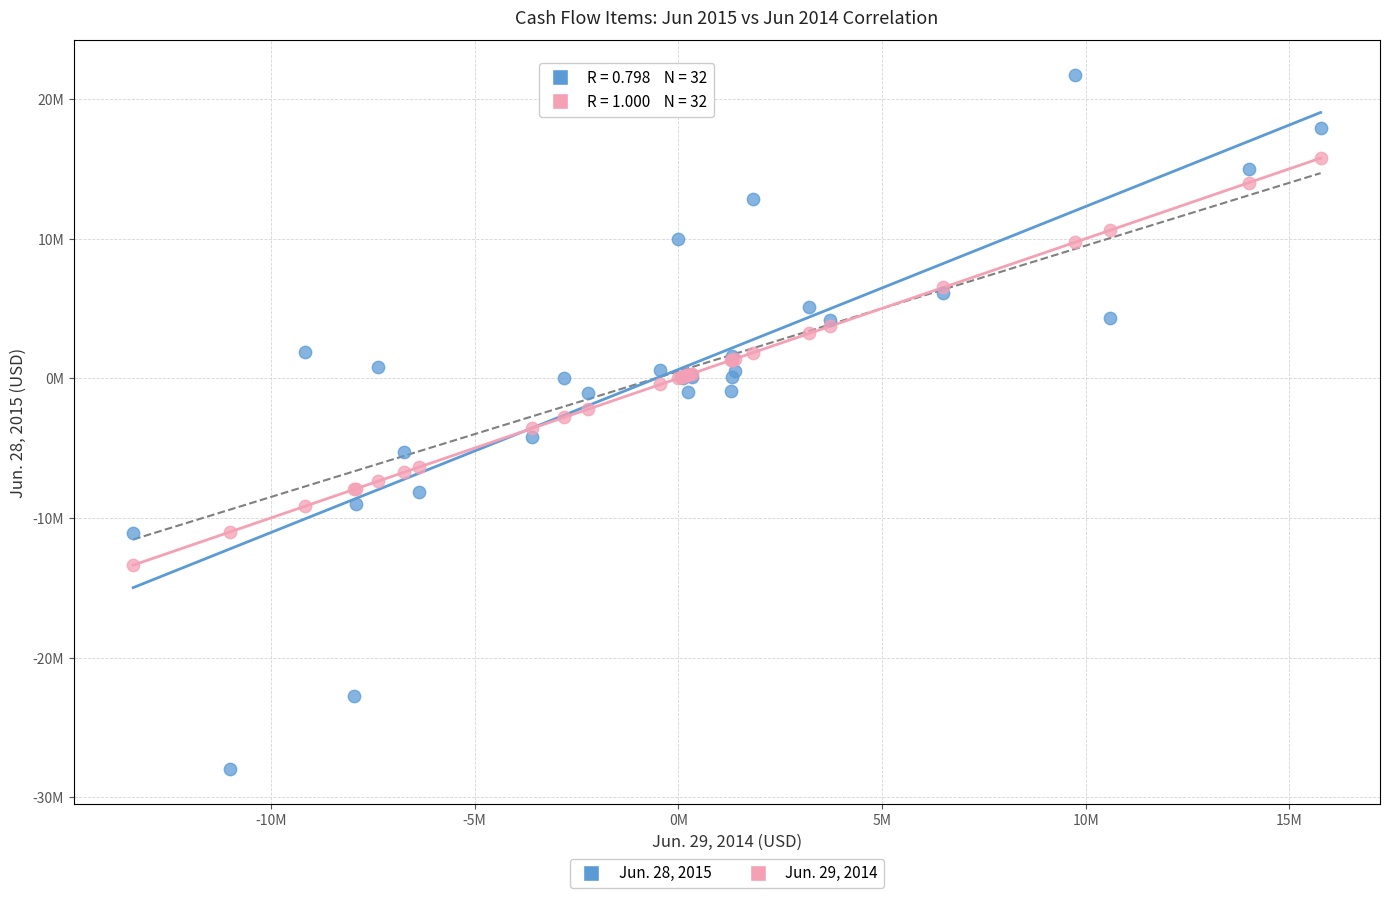

What are all the series names shown in the legend?

Jun. 28, 2015, Jun. 29, 2014